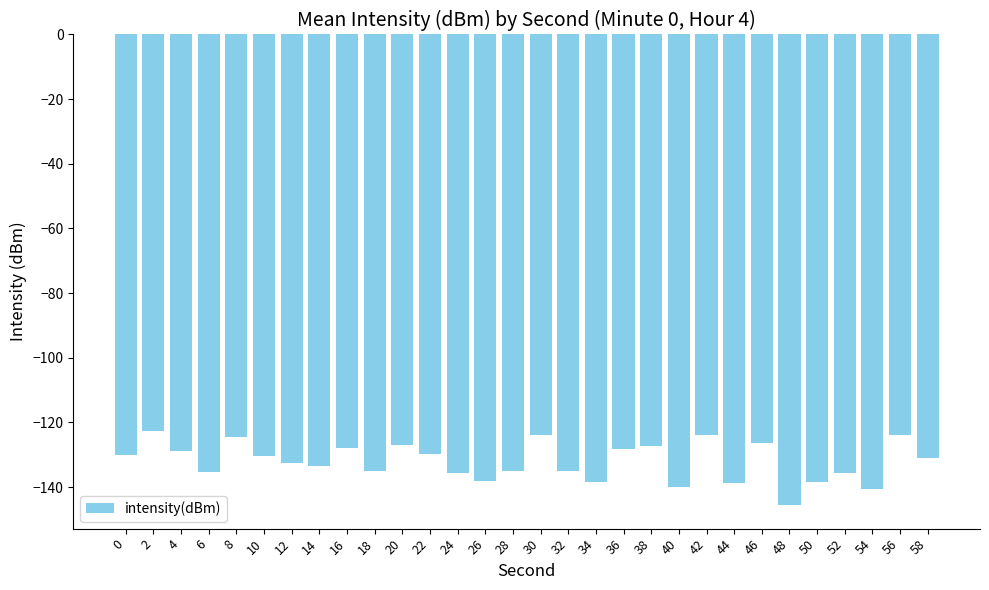

What is the minimum value shown in the chart?

-145.6